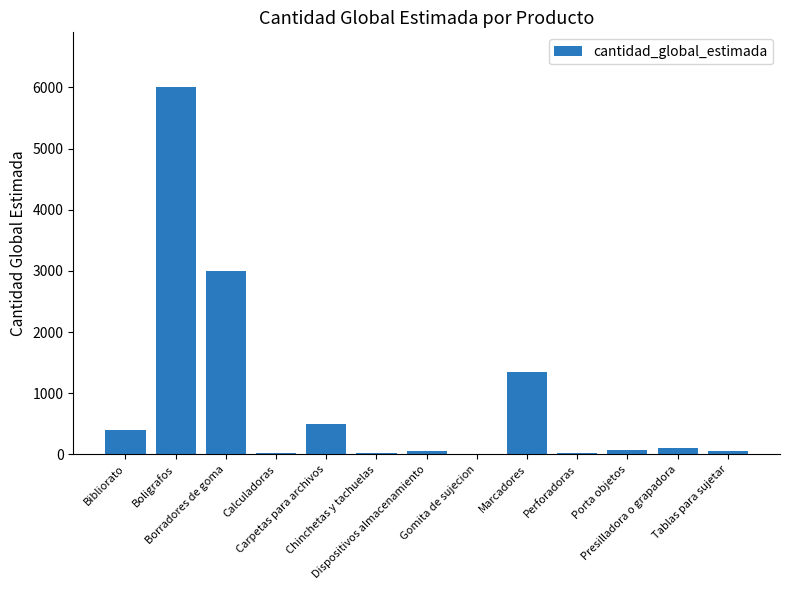

What is the sum of all values?

11605